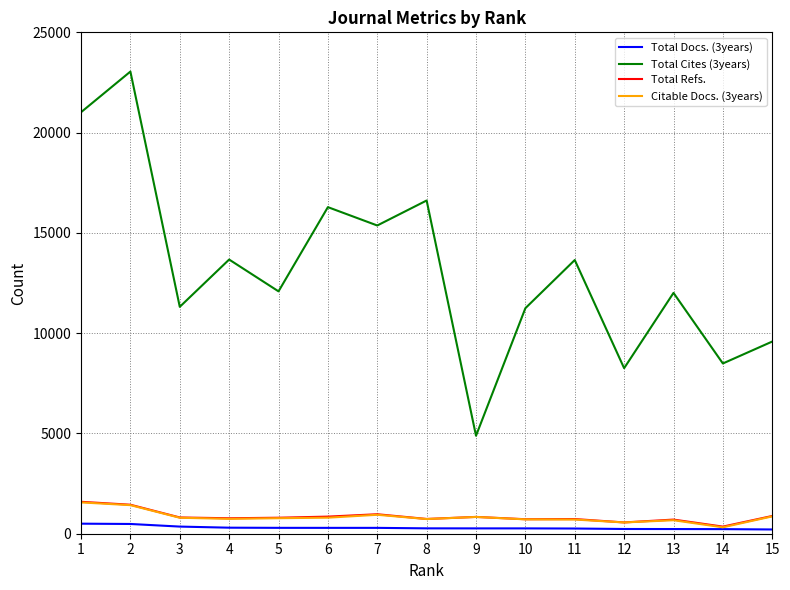

How many interior local valleys does the Total Cites (3years) series have?

6